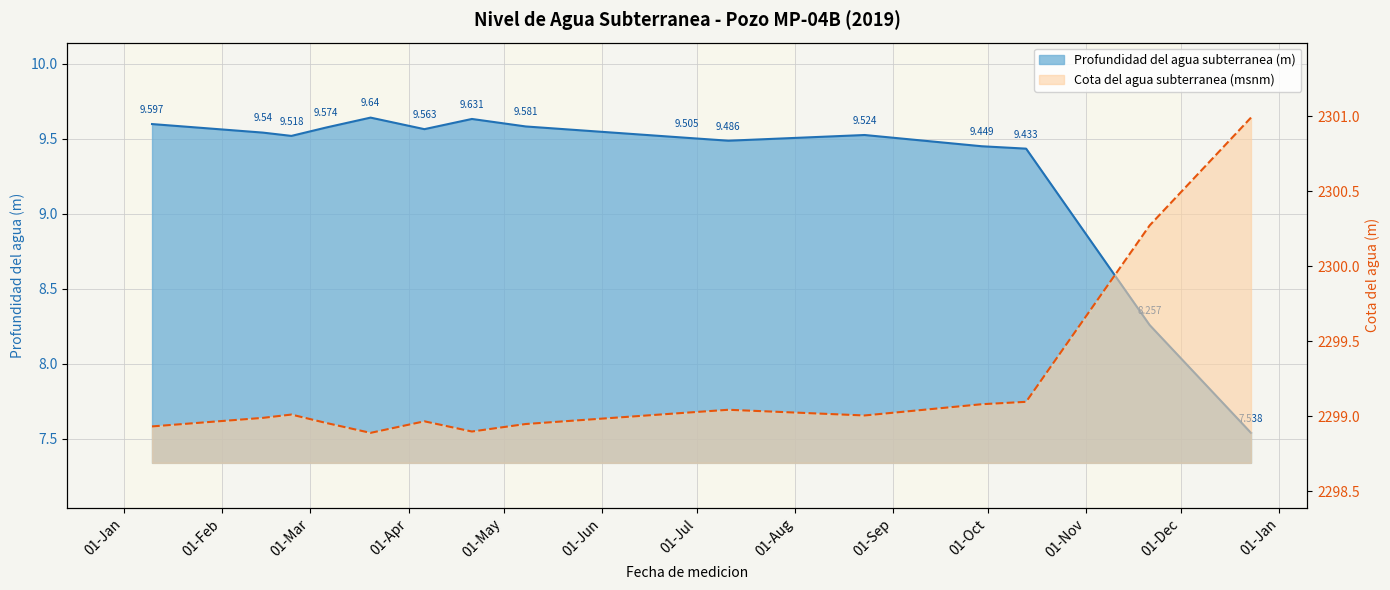

What position from the right is 2019-02-23?

13